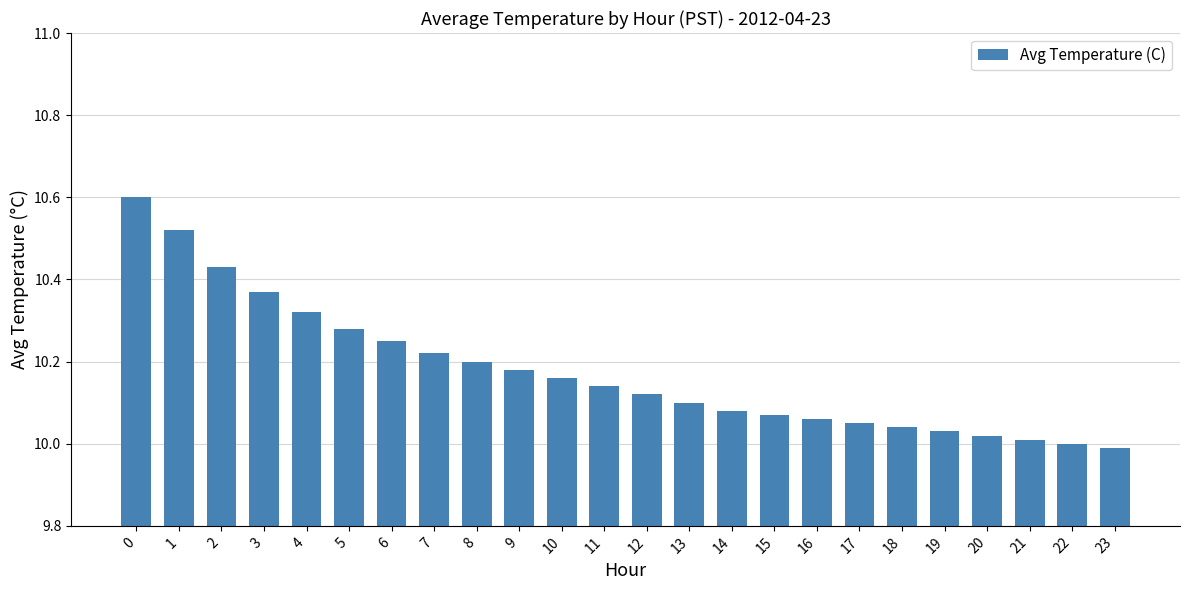

List the labels in order of value, smallest first.

23, 22, 21, 20, 19, 18, 17, 16, 15, 14, 13, 12, 11, 10, 9, 8, 7, 6, 5, 4, 3, 2, 1, 0